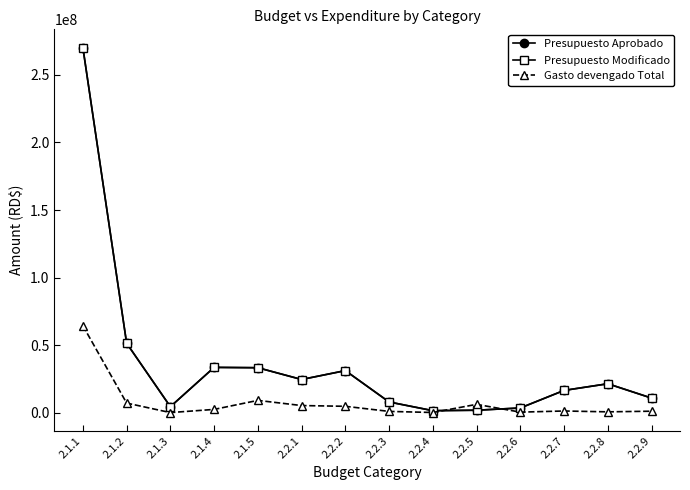

Does the chart have visible grid lines?

No